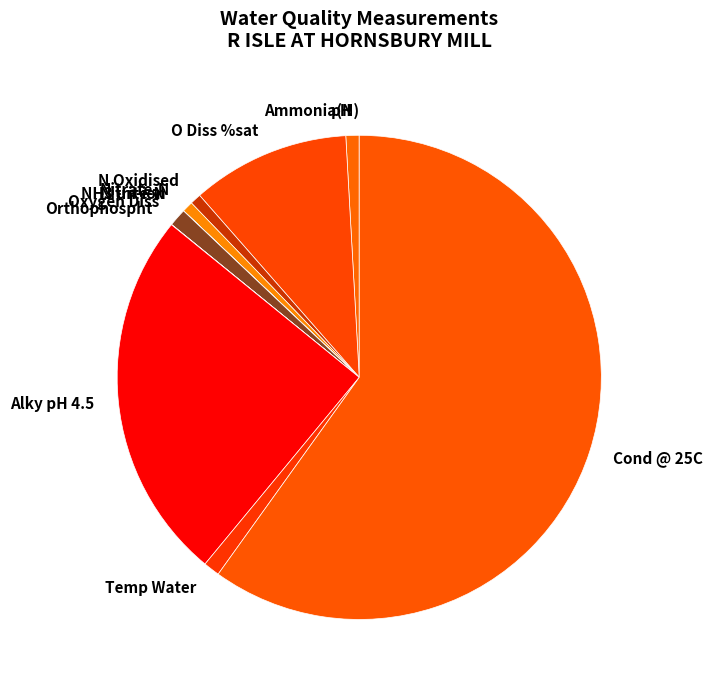

What is the largest slice in the pie chart?

Cond @ 25C